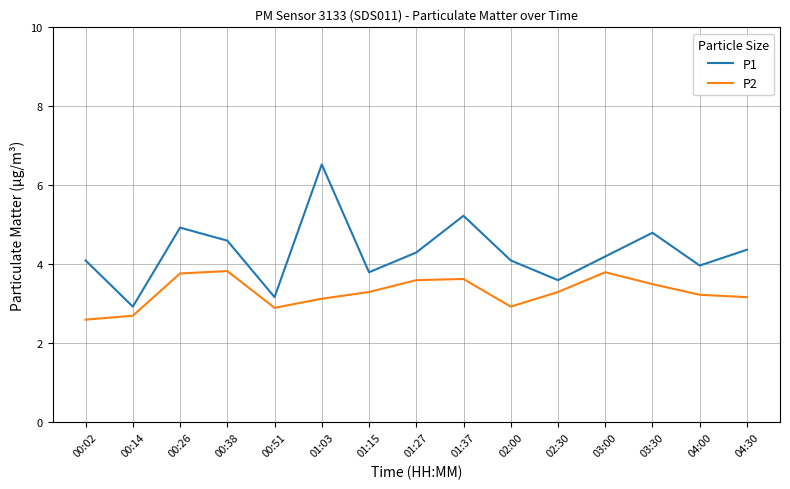

True or false: P1 and P2 intersect in this chart.

False